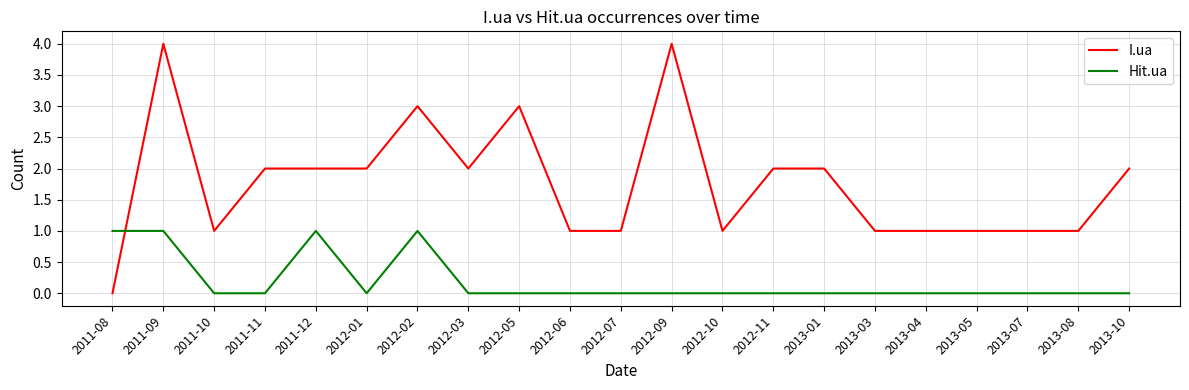

What is the total value across all series at 2011-10?

1